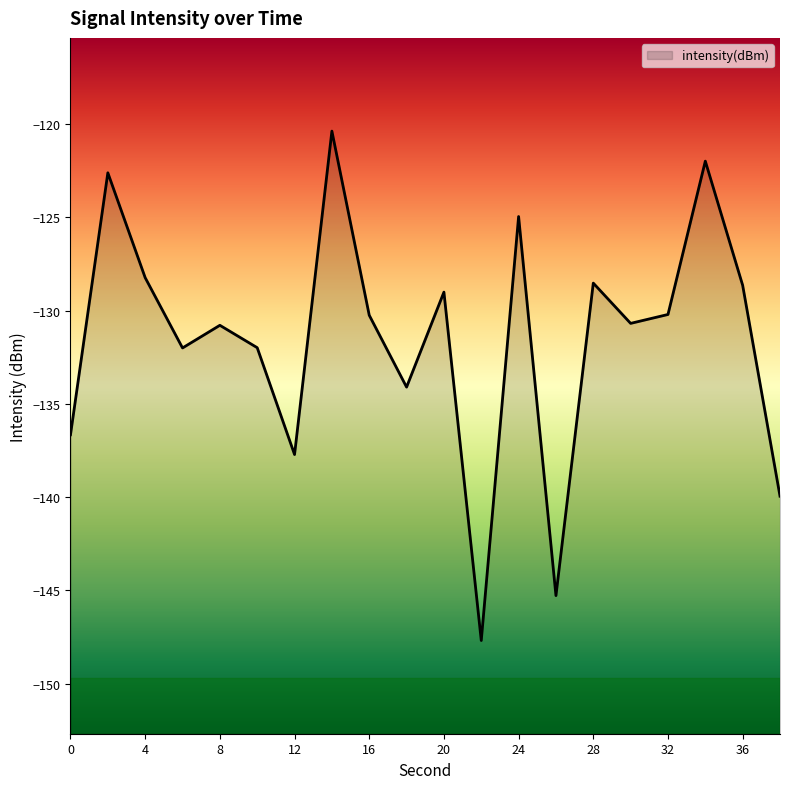

The value at 34 is -32.5. True or false?

False